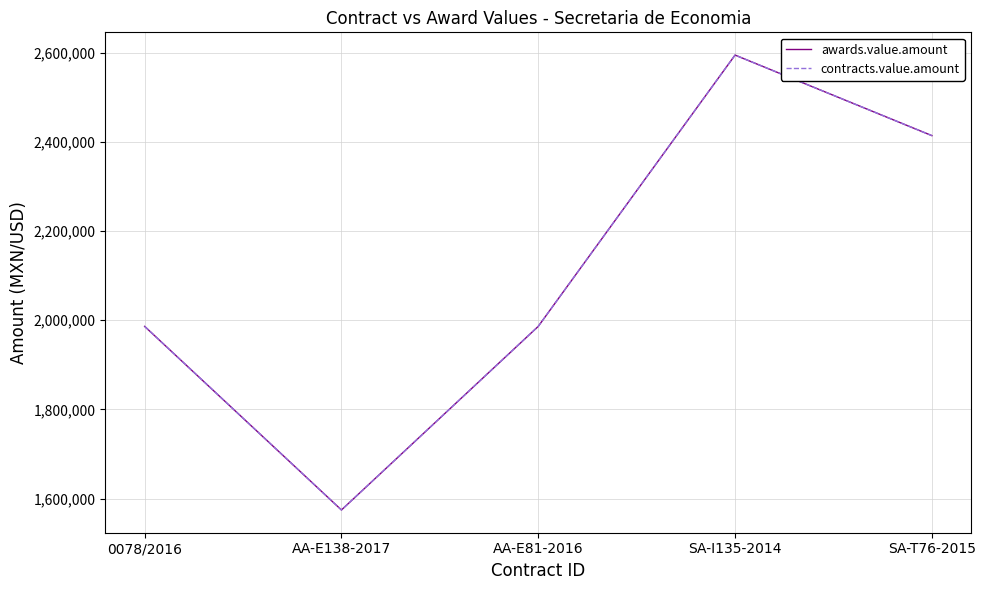

Does the chart display data point markers on the line(s)?

No